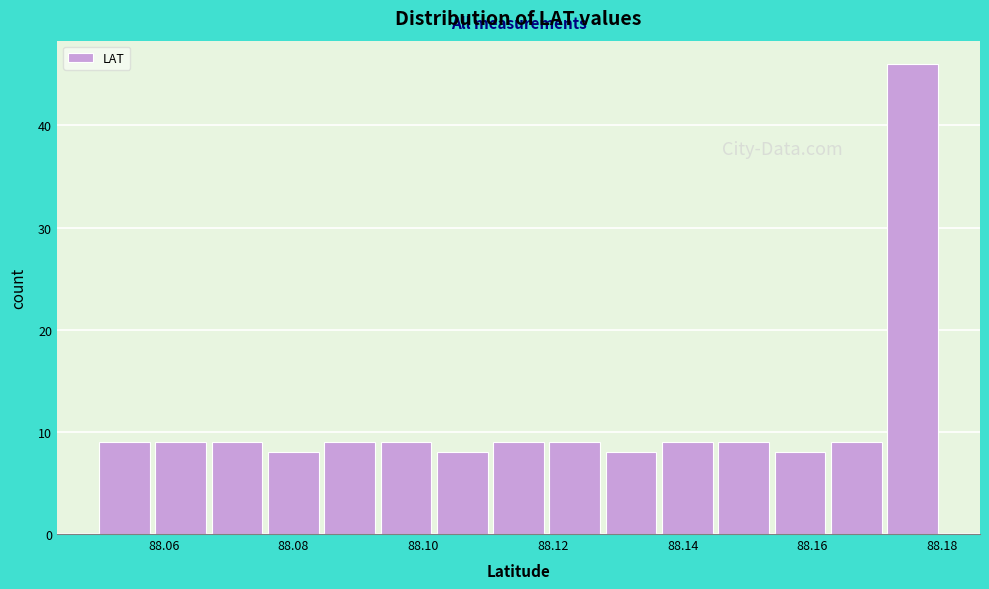

Reading left to right, transcribe this chart: for each bar, give the range it covers on the x-axis and its height. Neither the bar edges nor the heights are printed on the chart, so give them approximately, as read against the axes.

88.050 to 88.058: 9
88.058 to 88.068: 9
88.068 to 88.076: 9
88.076 to 88.084: 8
88.084 to 88.094: 9
88.094 to 88.102: 9
88.102 to 88.110: 8
88.110 to 88.120: 9
88.120 to 88.128: 9
88.128 to 88.136: 8
88.136 to 88.146: 9
88.146 to 88.154: 9
88.154 to 88.162: 8
88.162 to 88.172: 9
88.172 to 88.180: 46